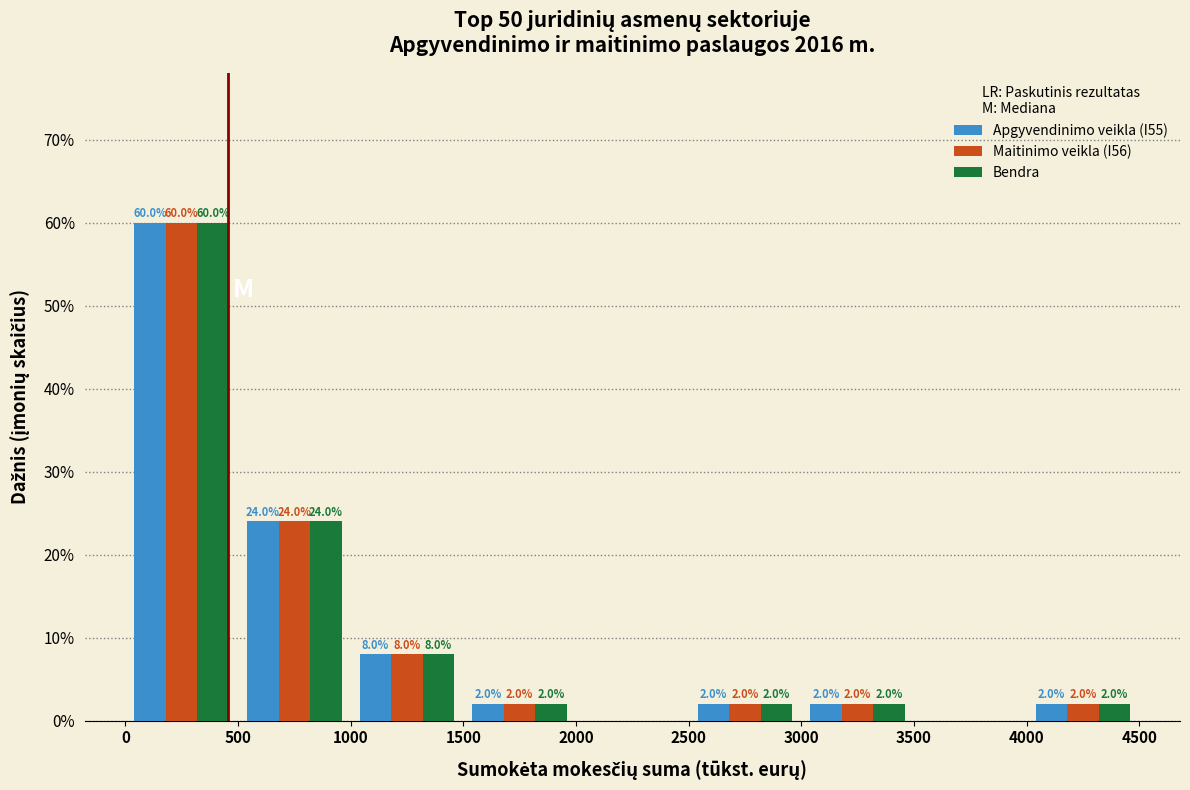

In the Apgyvendinimo veikla (I55) series, which range on the x-axis has the tallest bar?

0 to 500